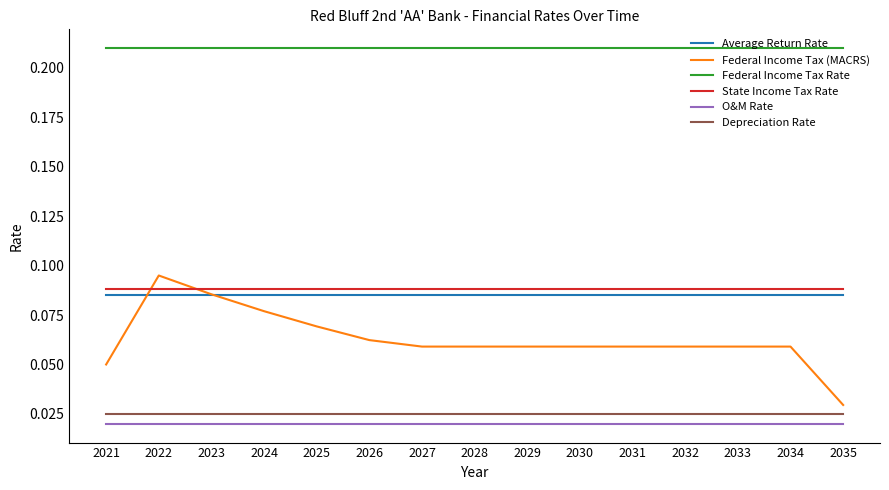

Is this an area chart (filled region under the line)?

No